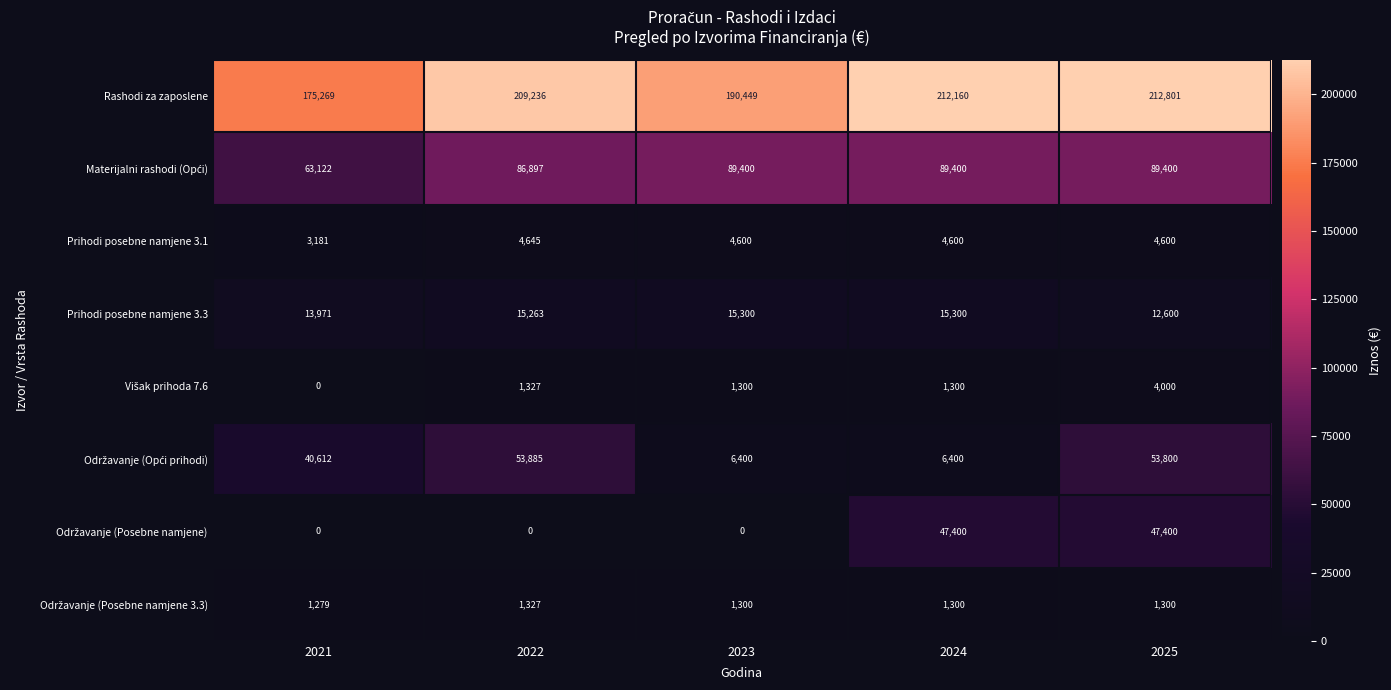

What is the difference between the maximum and minimum values in the Prihodi posebne namjene 3.3 series?

2700